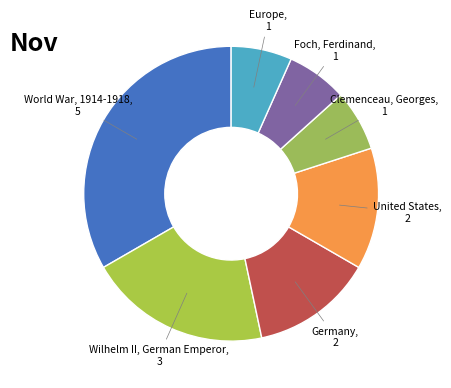

Rank the categories by value from highest to lowest.

World War, 1914-1918, Wilhelm II, German Emperor, Germany, United States, Clemenceau, Georges, Foch, Ferdinand, Europe